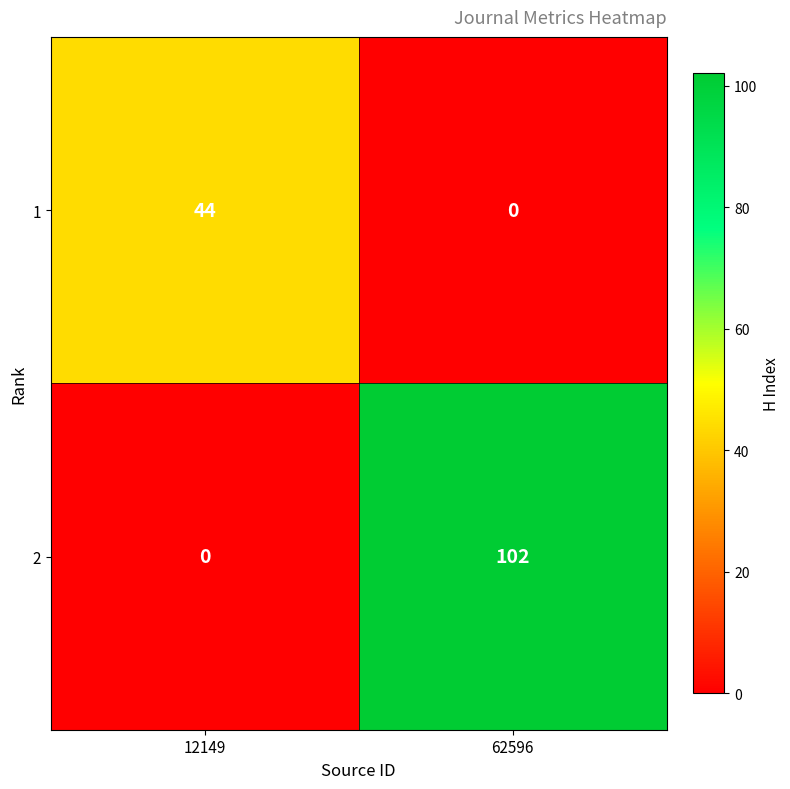

Between 12149 and 62596, which series saw the biggest shift?

2